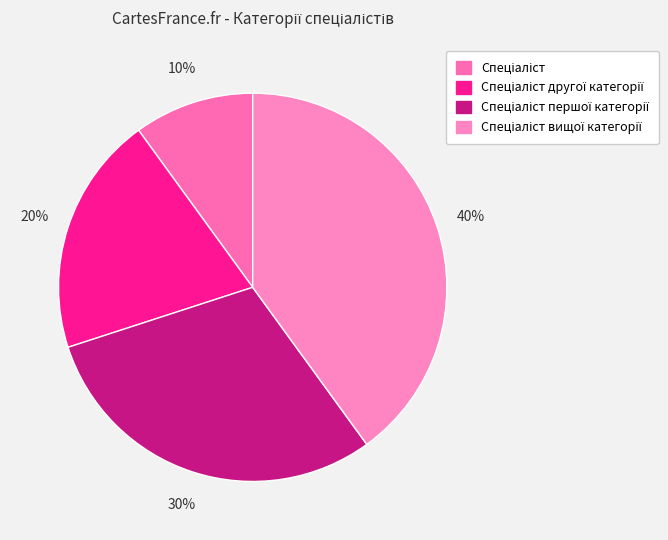

Count the number of slices in the pie.

4